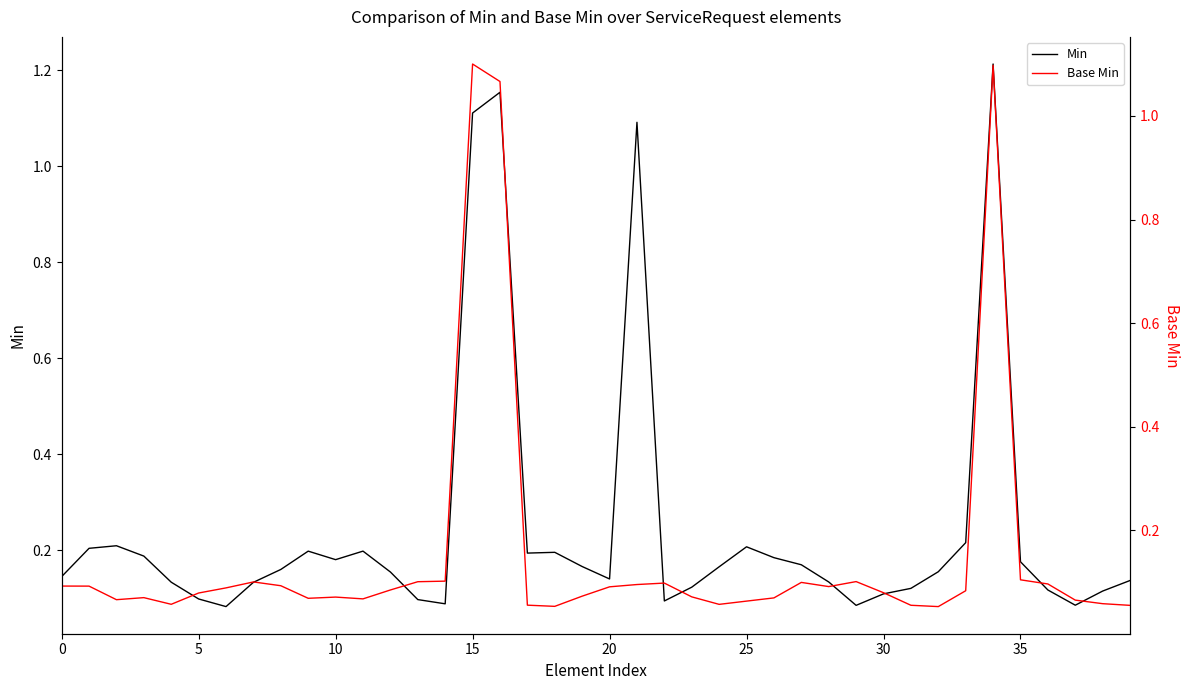

At 27, list the series in order from smallest to largest.

Base Min, Min